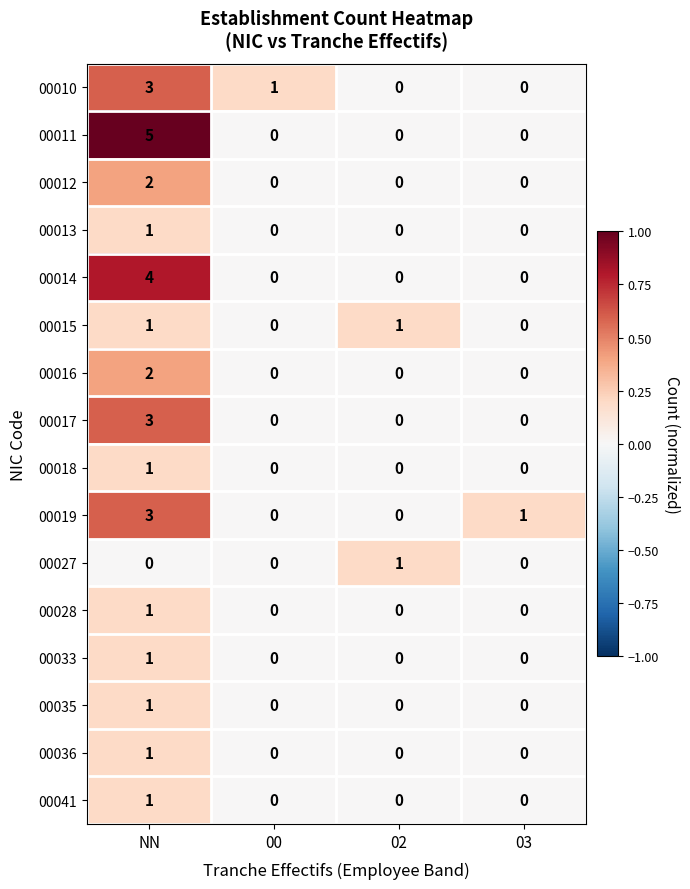

True or false: 00018 has a value of 0 at 00.

True